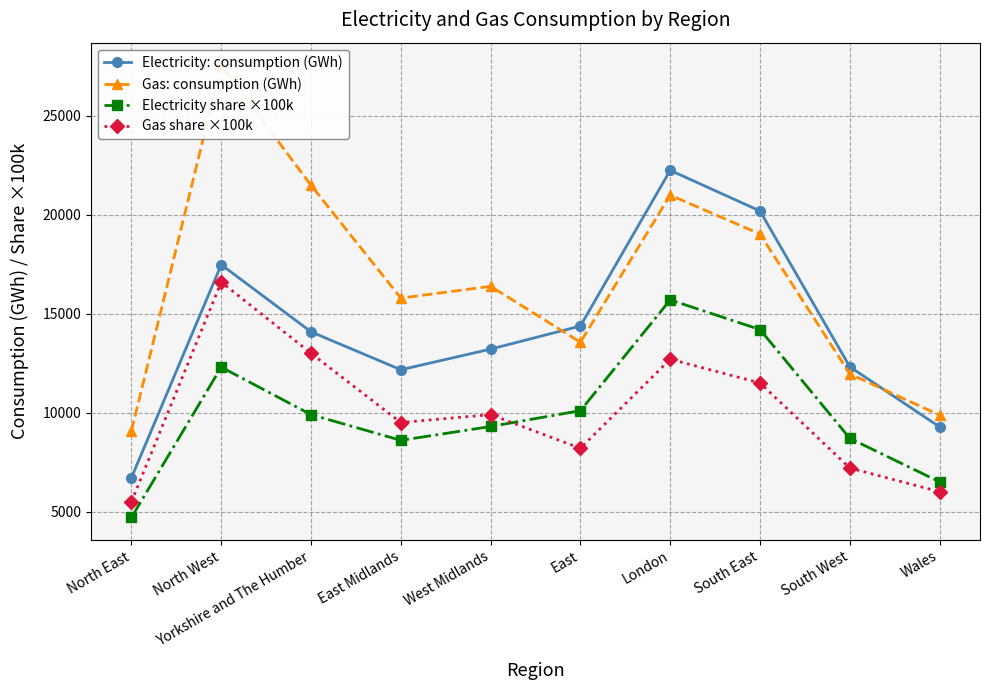

Rank the series by their maximum value, from highest to lowest.

Gas: consumption (GWh), Electricity: consumption (GWh), Gas share ×100k, Electricity share ×100k